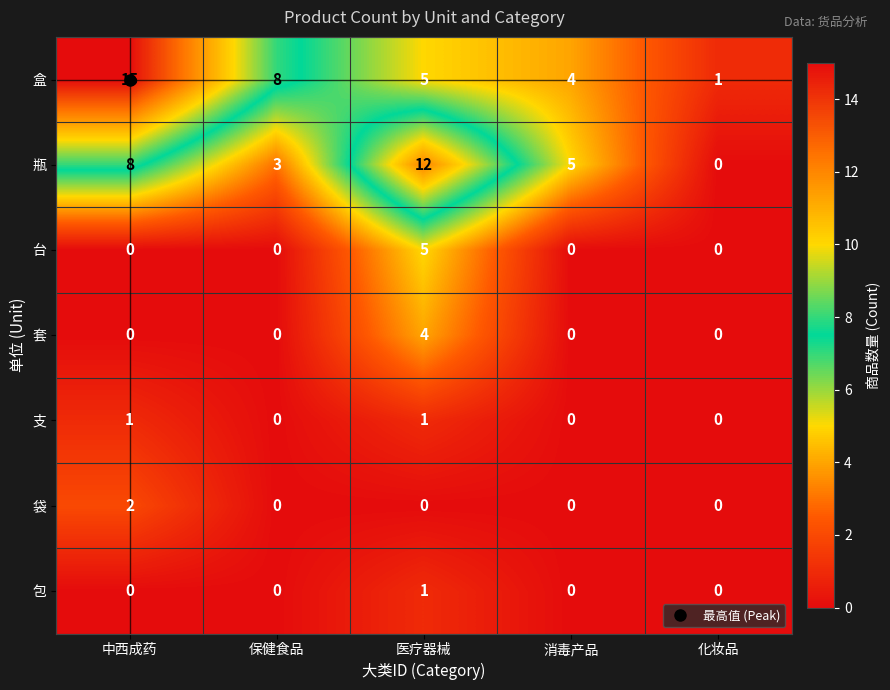

How many 瓶 values are between 3 and 8?

3